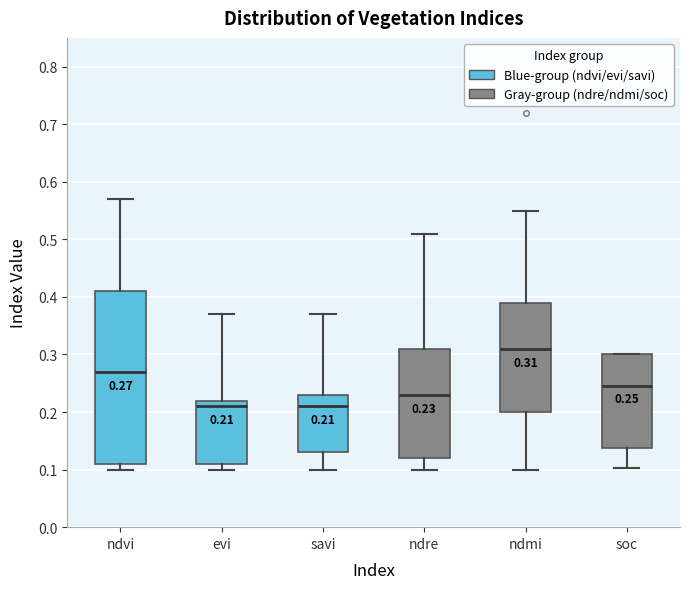

Which box is the tallest, from its lower edge to its upper edge?

ndvi